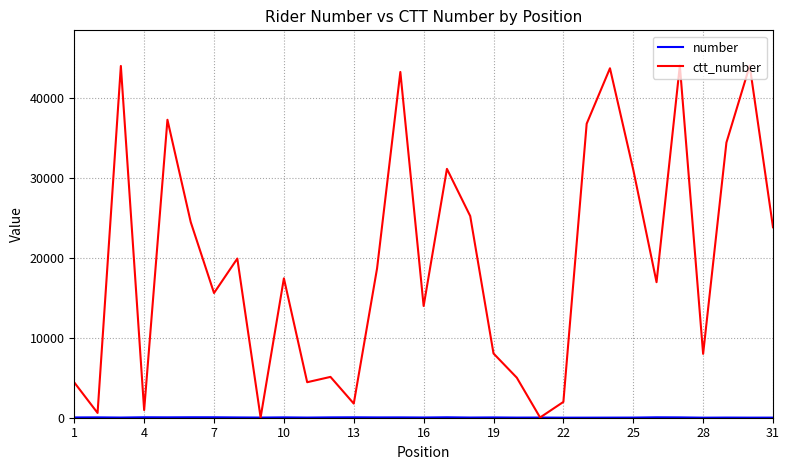

What is the maximum value shown in the chart?

44055